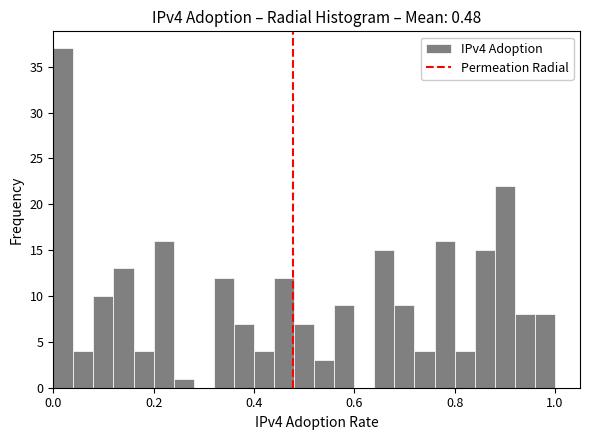

Read against the x-axis, roughly where is the centre of the tallest bar?

0.02